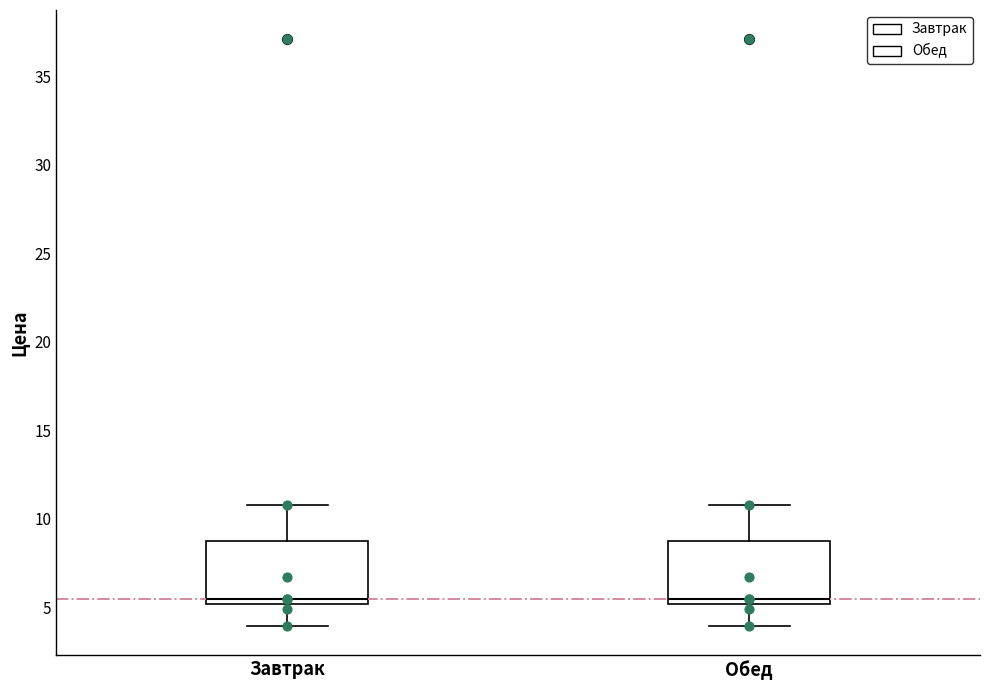

Reading left to right, read every box against the y-axis: the position of its median line, the range the box covers, and the ends of its whiskers. The values are not printed on the chart, so give them approximately, as read against the axis.

Завтрак: median 5.5, box 5.0 to 8.5, whiskers 4.0 to 11.0
Обед: median 5.5, box 5.0 to 8.5, whiskers 4.0 to 11.0